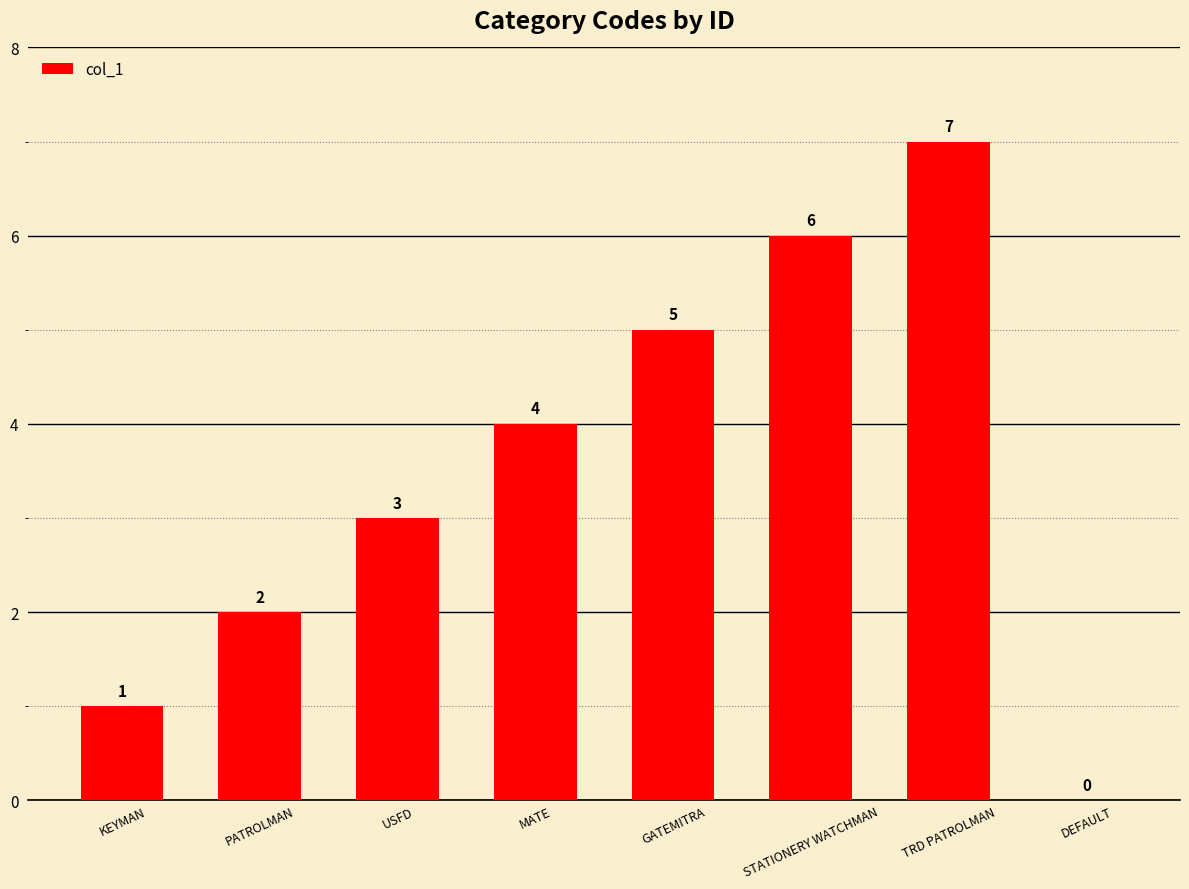

What is the sum of the values at STATIONERY WATCHMAN and USFD?

9